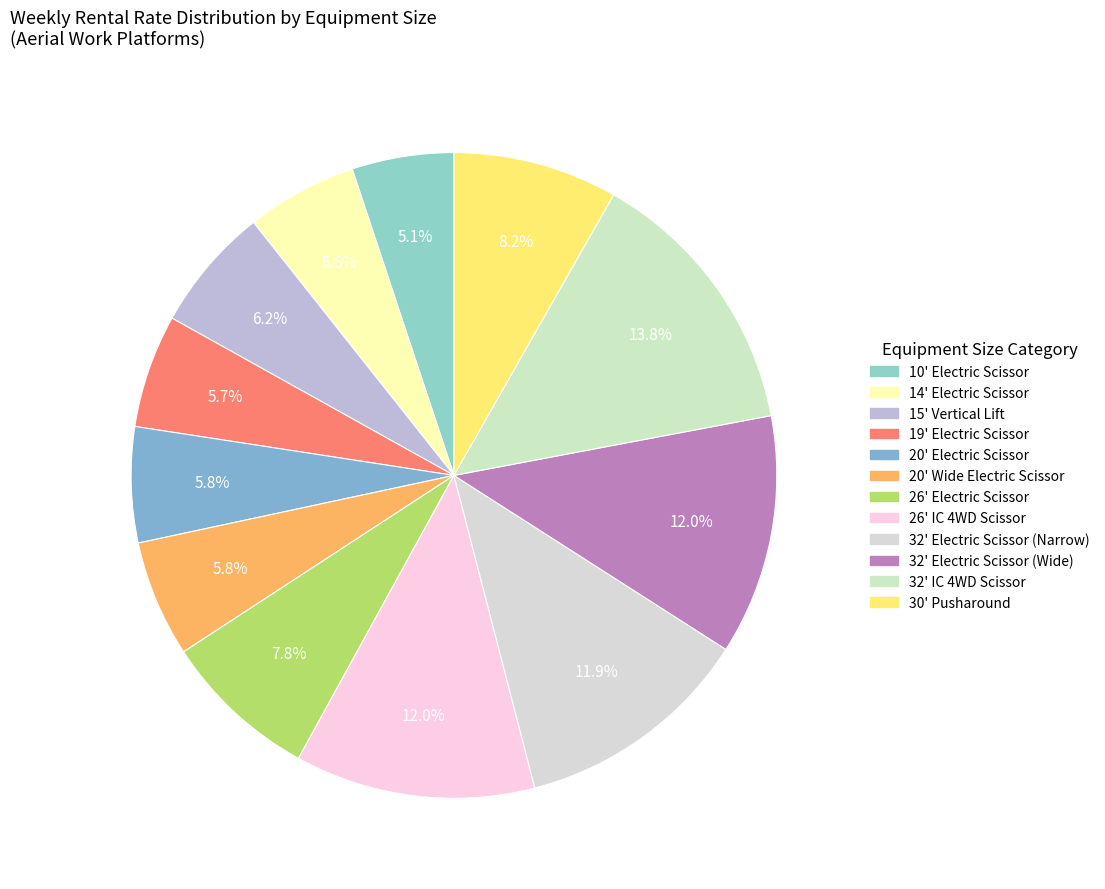

Count the number of slices in the pie.

12